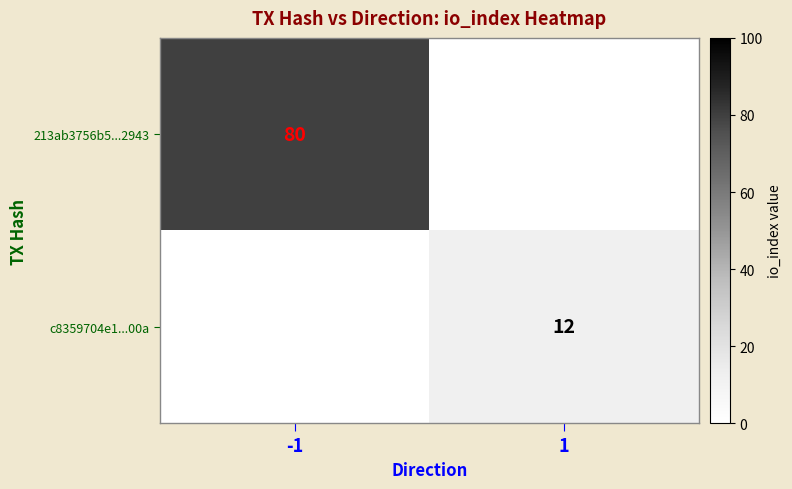

Is the value of c8359704e1...00a at 1 greater than the value of 213ab3756b5...2943 at -1?

No